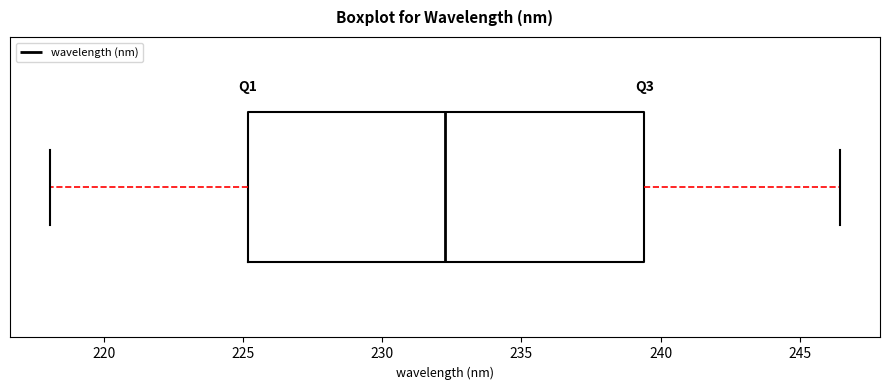

Where does the right whisker of the box end on the x-axis? The values are not printed on the chart, so give them approximately, as read against the axis.

246.5